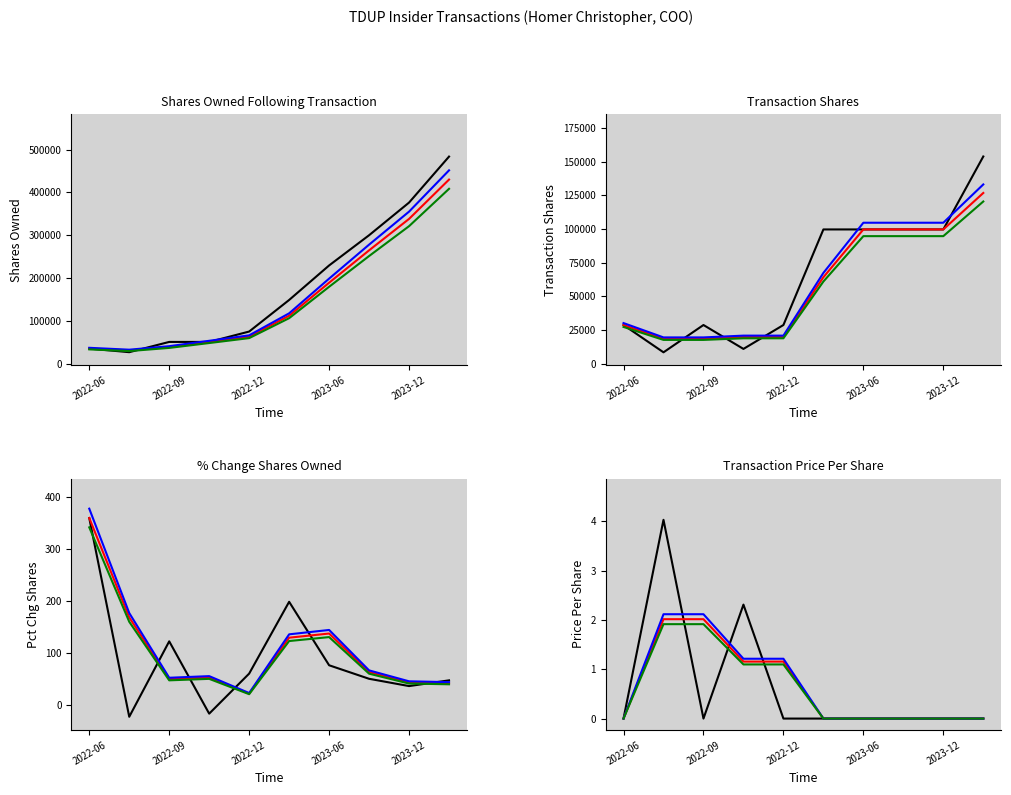

Where is sharesOwnedFollowingTransaction nearest to the value 255880?

2023-06